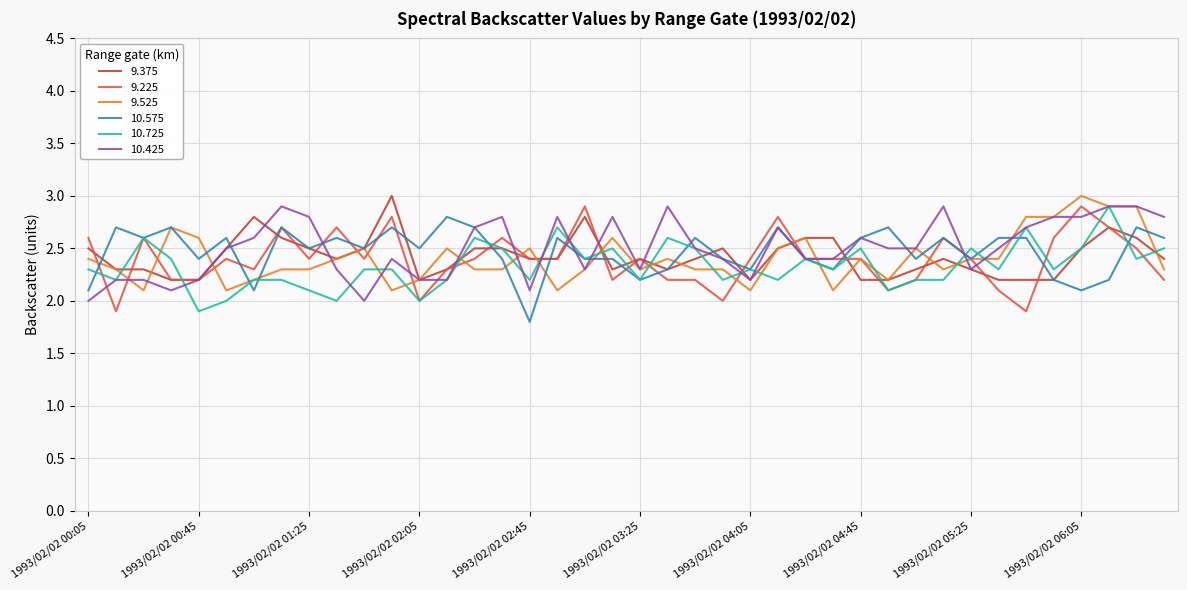

What is the sum of all 10.575 values?

98.7